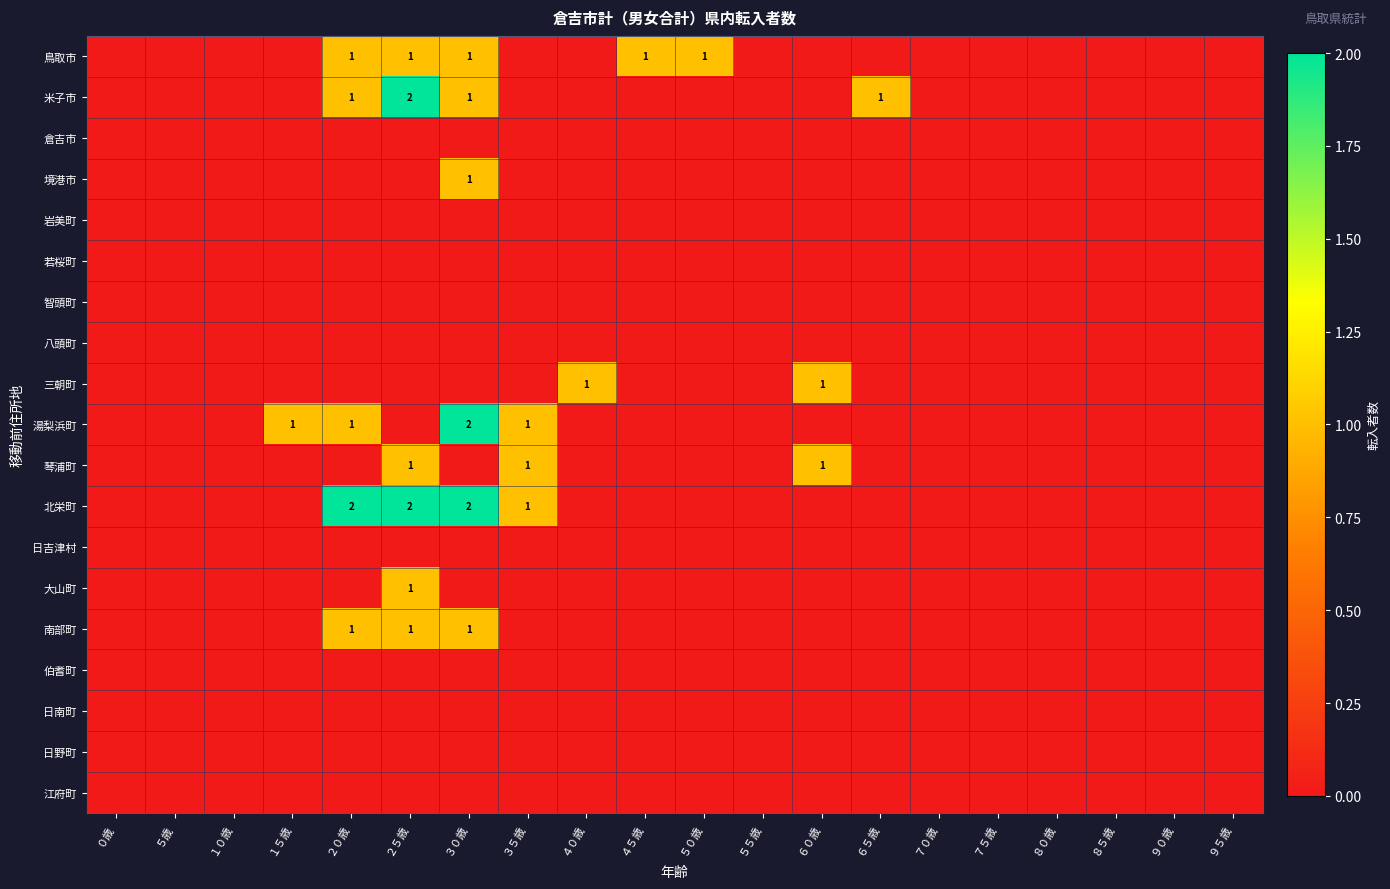

Is it true that 南部町 equals 0 at ３５歳?

True